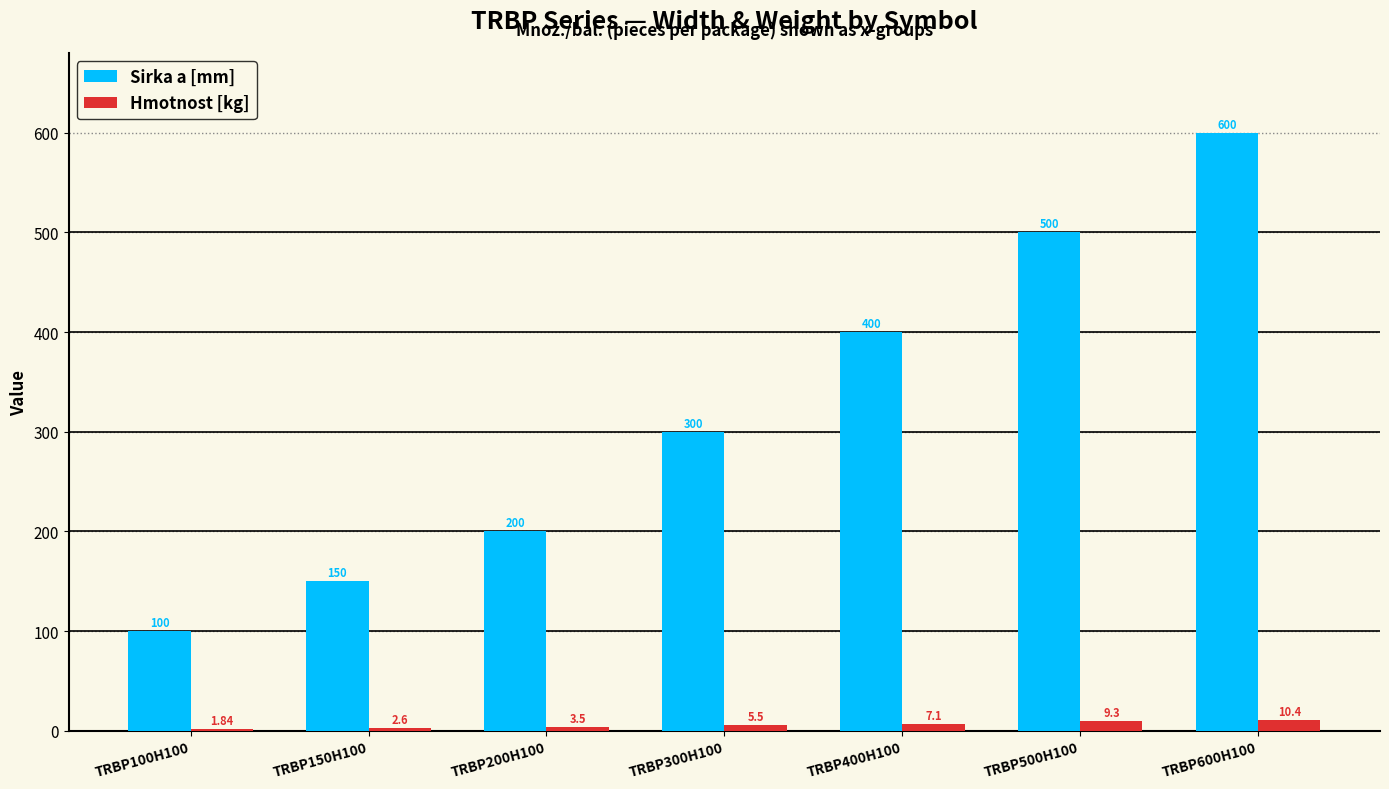

What is the sum of the Sirka a [mm] values at TRBP300H100 and TRBP600H100?

900.0